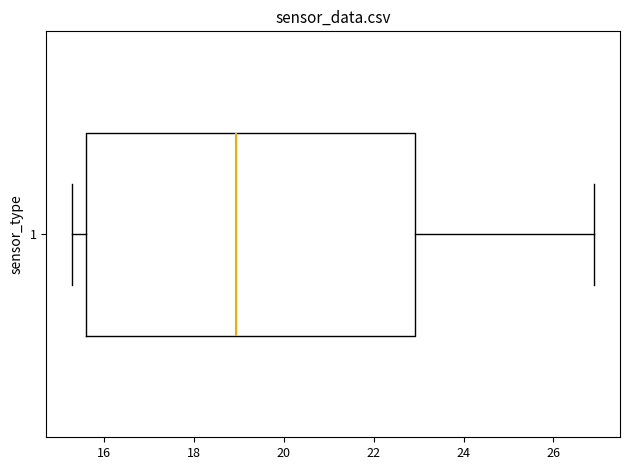

Read this box plot against the x-axis: the position of the median line, the range covered by the box, and the ends of both whiskers. The values are not printed on the chart, so give them approximately, as read against the axis.

median 19.0, box 15.6 to 23.0, whiskers 15.4 to 27.0